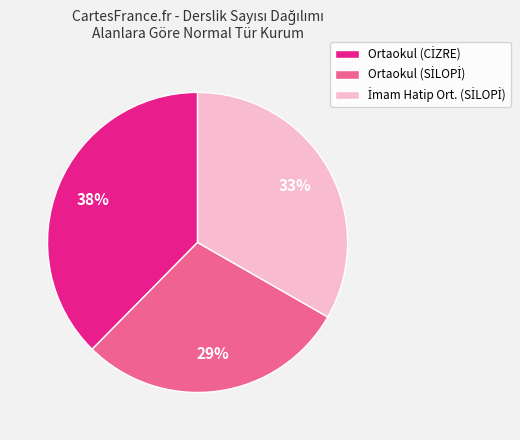

To the nearest percent, what is the average slice percentage?

33%